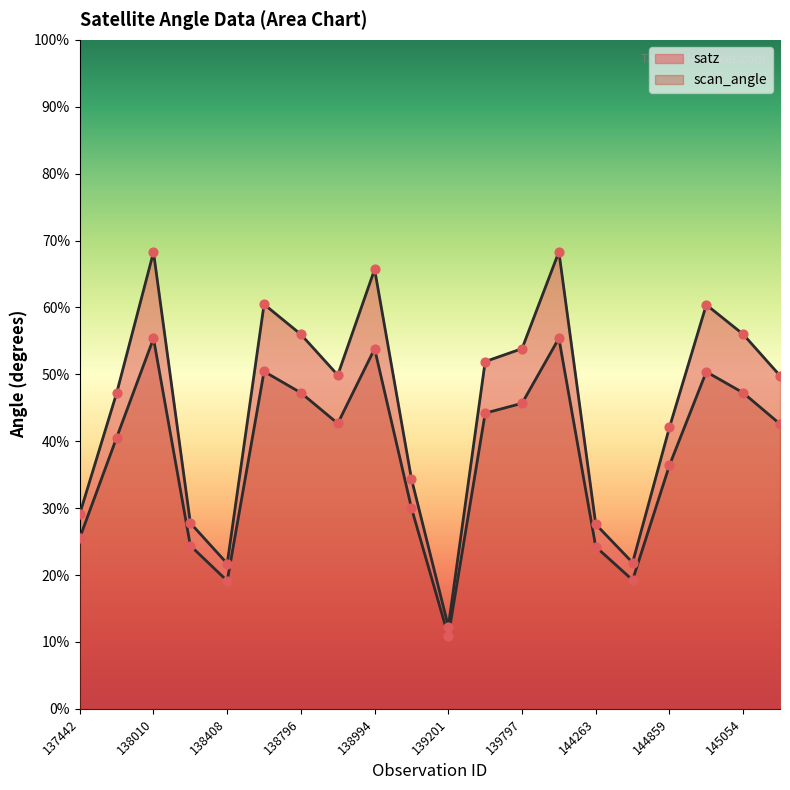

What is the total value across all series at 139009?

64.4